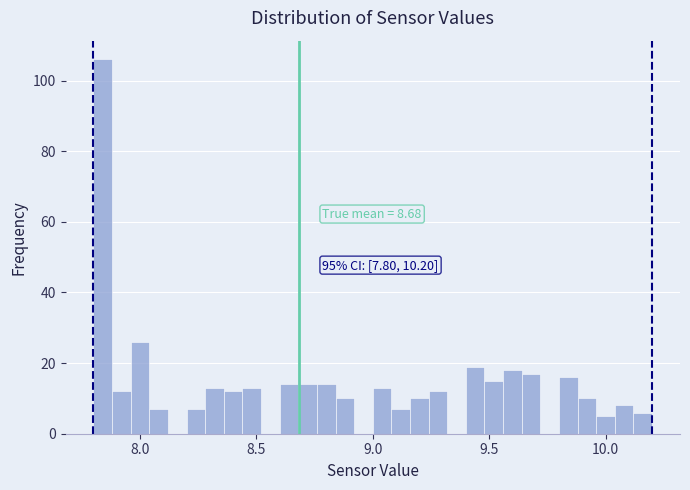

Read against the x-axis, roughly where is the centre of the tallest bar?

7.85